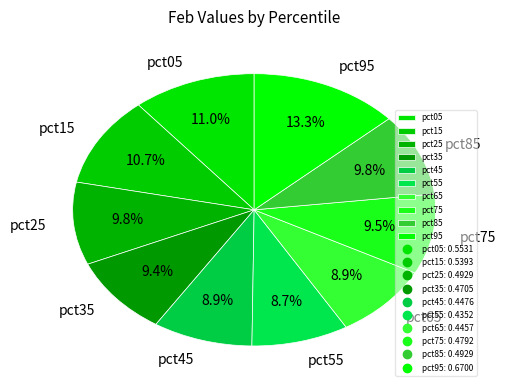

To the nearest percent, what portion does pct15 represent?

11%